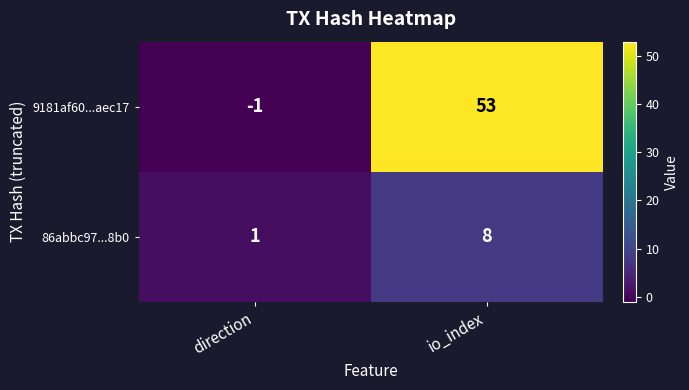

At which category is the sum across all series the highest?

io_index